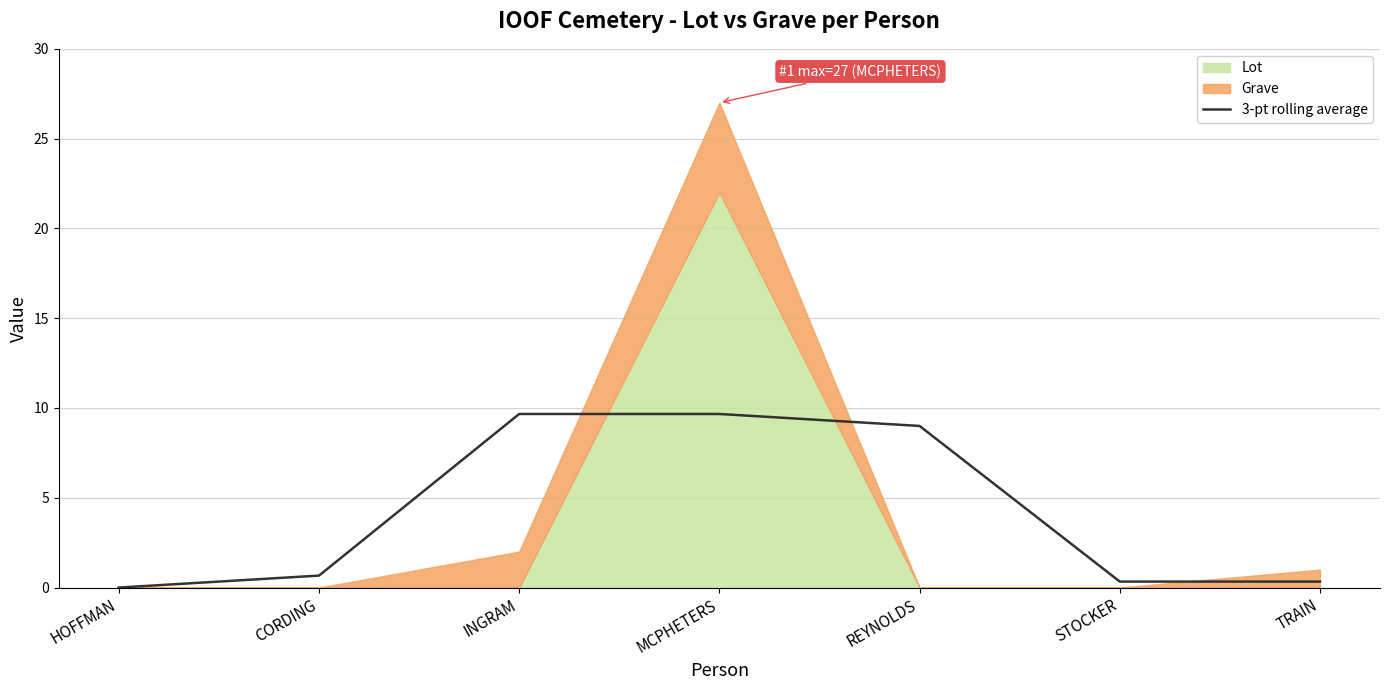

The value of 3-pt rolling average at MCPHETERS is 2.4. True or false?

False